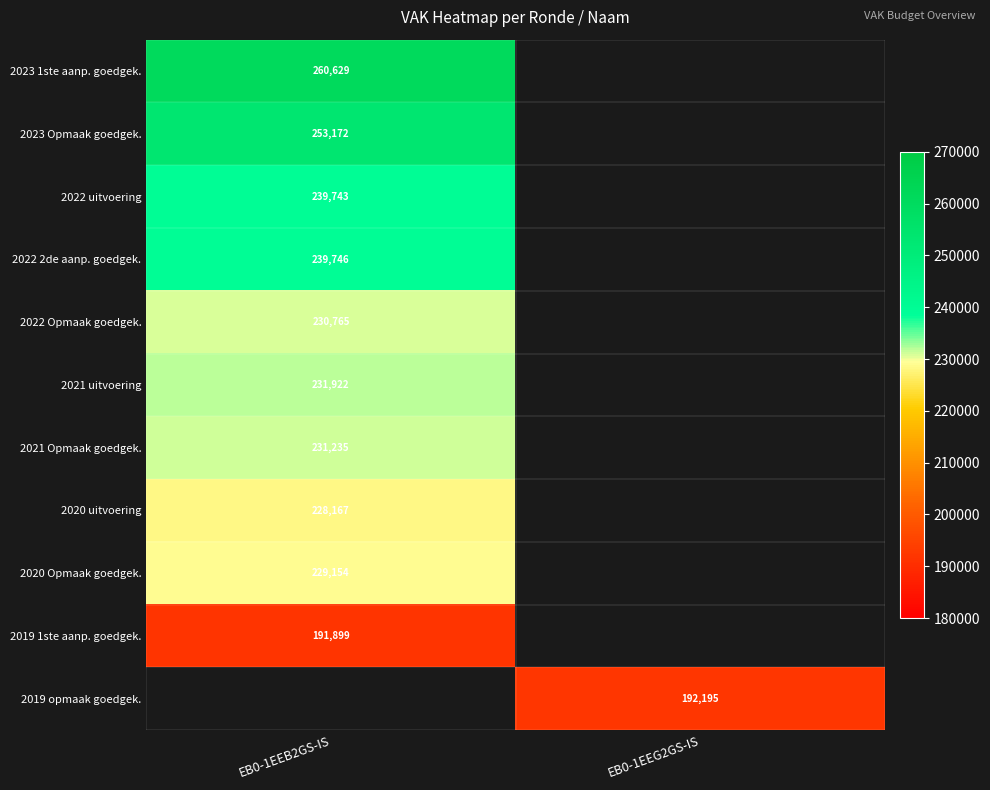

True or false: 2022 Opmaak goedgek. has a value of 149814 at EB0-1EEB2GS-IS.

False